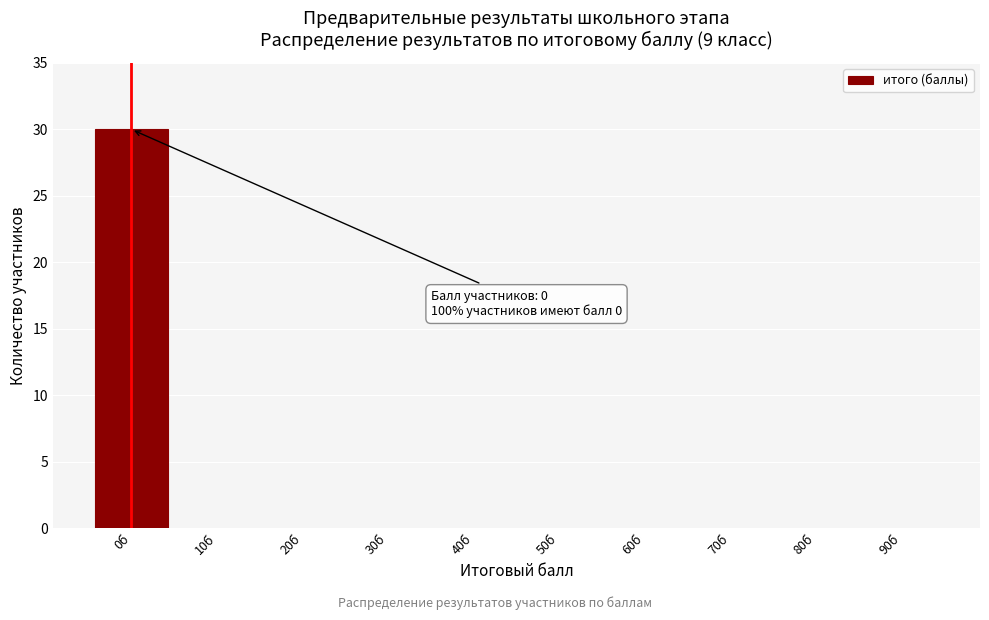

Reading left to right, what are all the values shown in this chart?

0б=30	10б=0	20б=0	30б=0	40б=0	50б=0	60б=0	70б=0	80б=0	90б=0